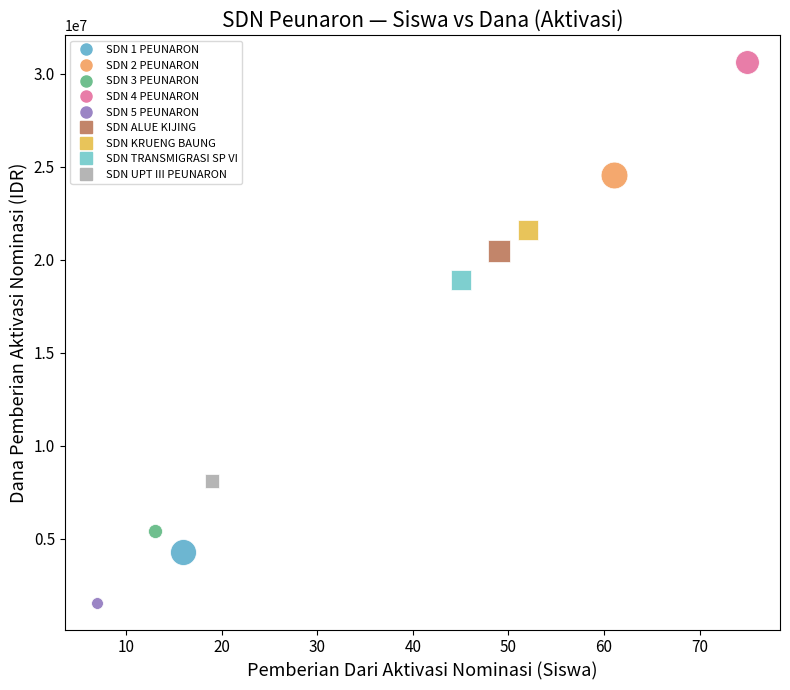

Which series contains the highest Y value?

SDN 4 PEUNARON